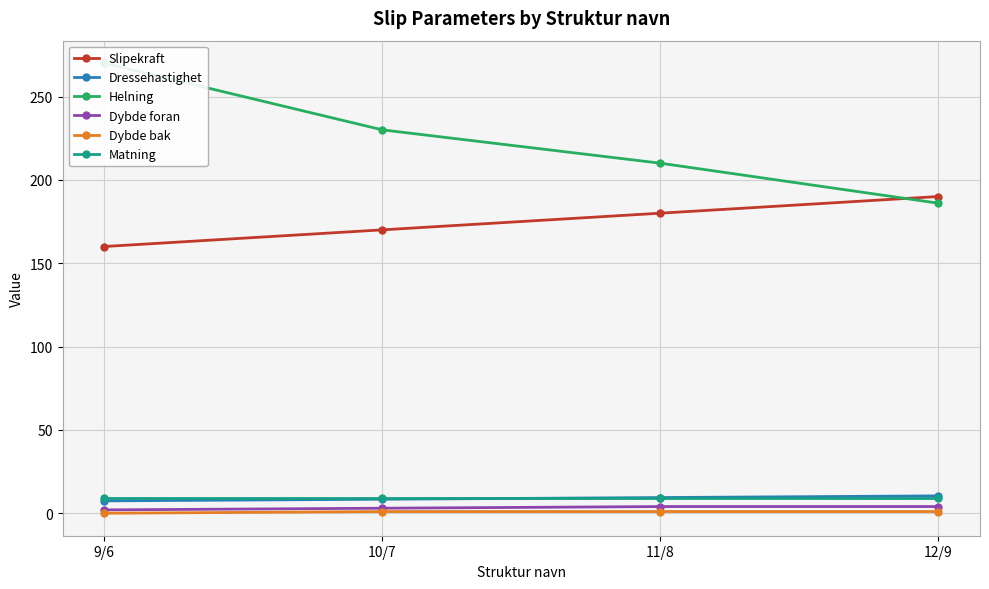

True or false: Dybde bak and Slipekraft intersect in this chart.

False